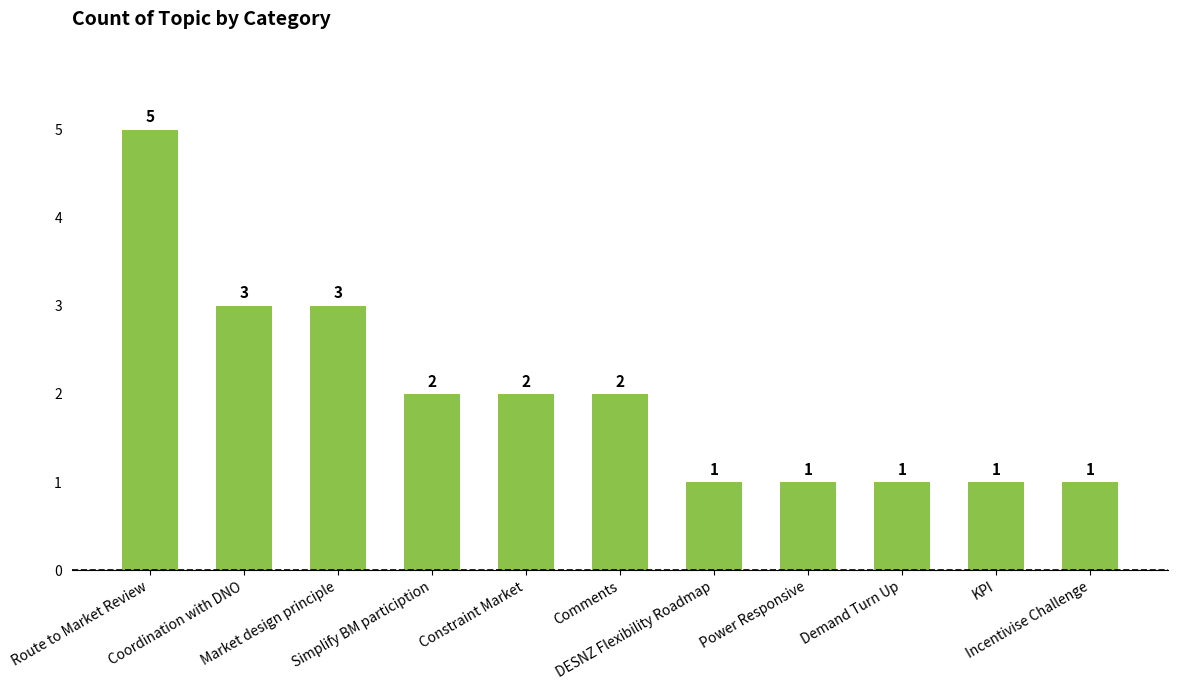

What is the greatest value displayed?

5